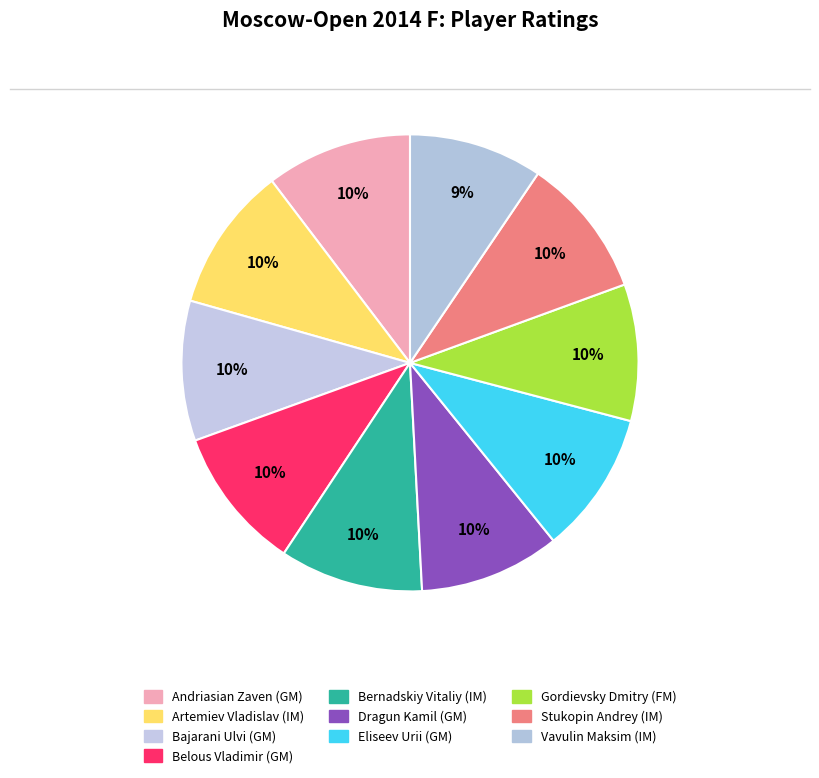

Is there any slice that represents more than half of the pie?

No